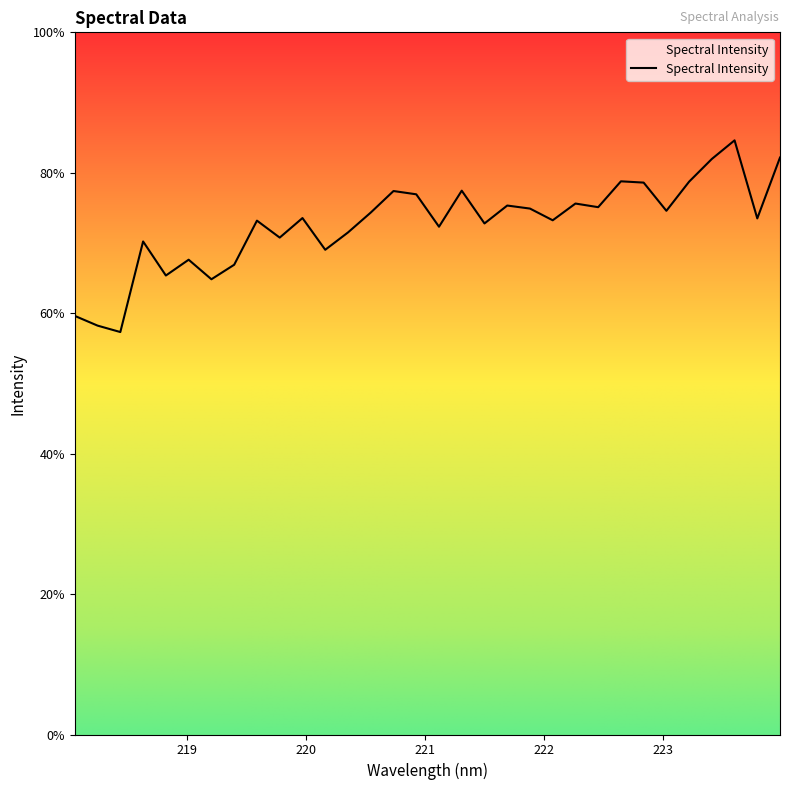

At which category does the data reach its first local peak?

218.6332